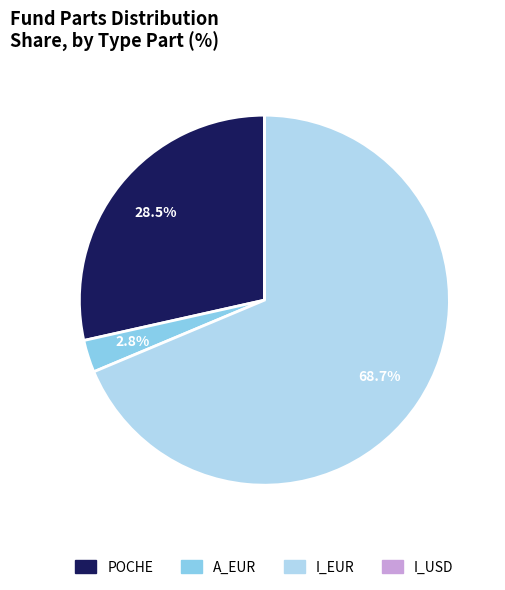

What percentage is NOT represented by A_EUR?

97.2%